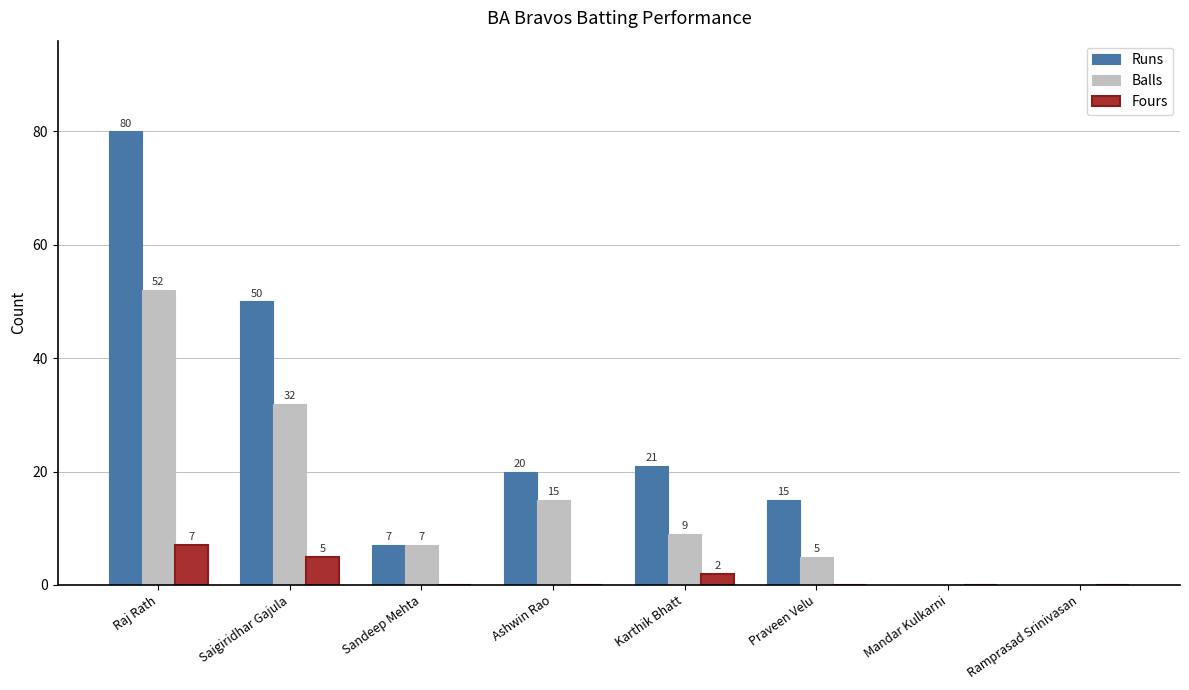

How many values in the Fours series exceed 0?

3